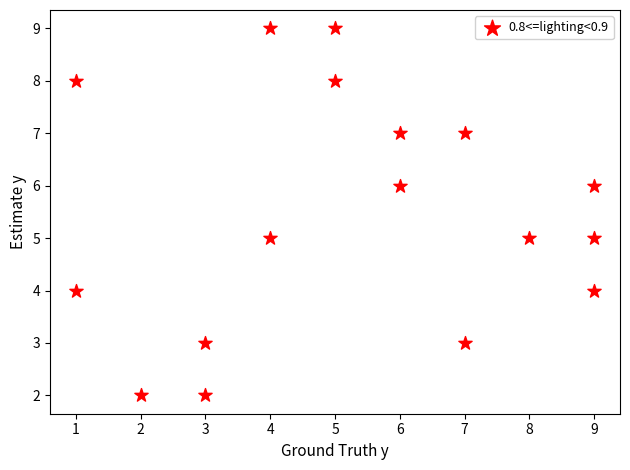

List the coordinates of all points as (Y, X) pairs, reading left to right.

(4, 1)  (8, 1)  (2, 2)  (2, 3)  (3, 3)  (5, 4)  (9, 4)  (9, 5)  (8, 5)  (6, 6)  (7, 6)  (3, 7)  (7, 7)  (5, 8)  (6, 9)  (4, 9)  (5, 9)